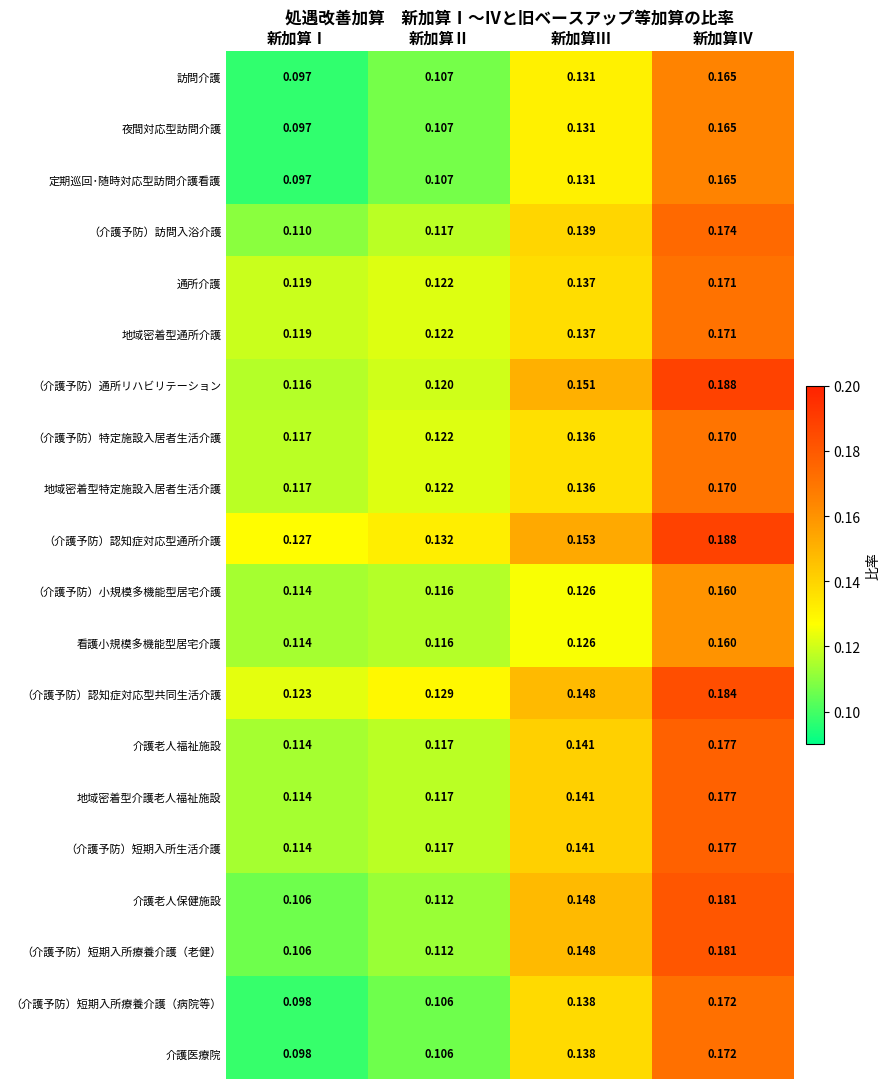

At which category is the sum across all series the highest?

新加算Ⅳ